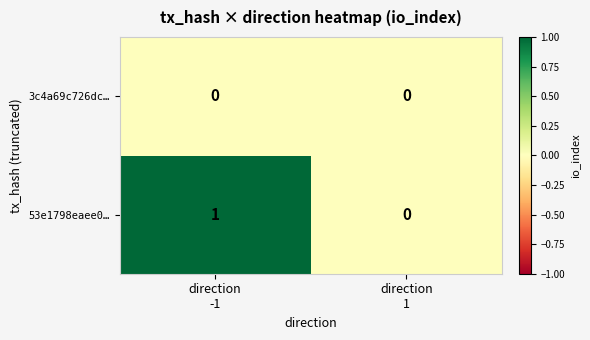

Count the number of data series in this chart.

2